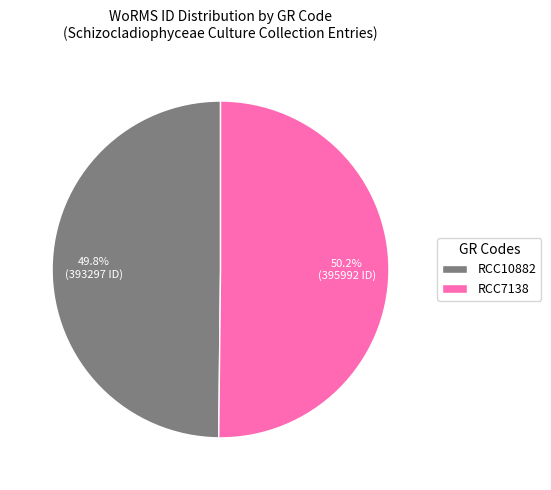

What is the ratio of the value at RCC10882 to the value at RCC7138?

1.0